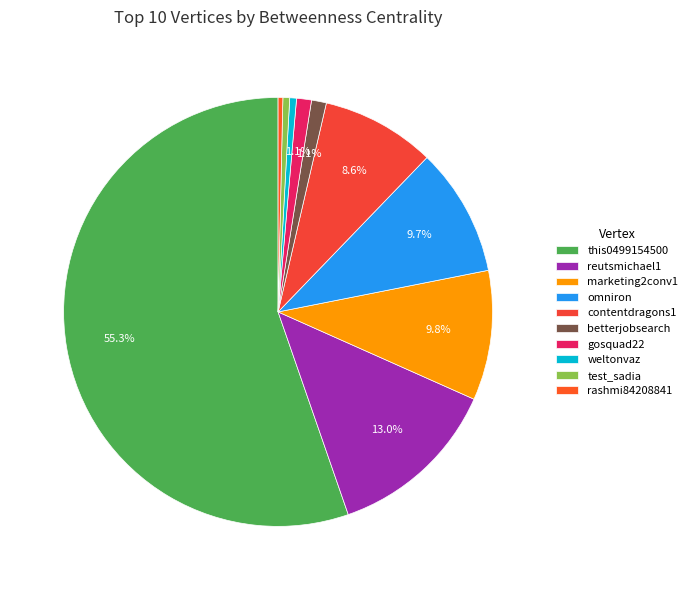

Rank the categories by value from highest to lowest.

this0499154500, reutsmichael1, marketing2conv1, omniron, contentdragons1, betterjobsearch, gosquad22, weltonvaz, test_sadia, rashmi84208841